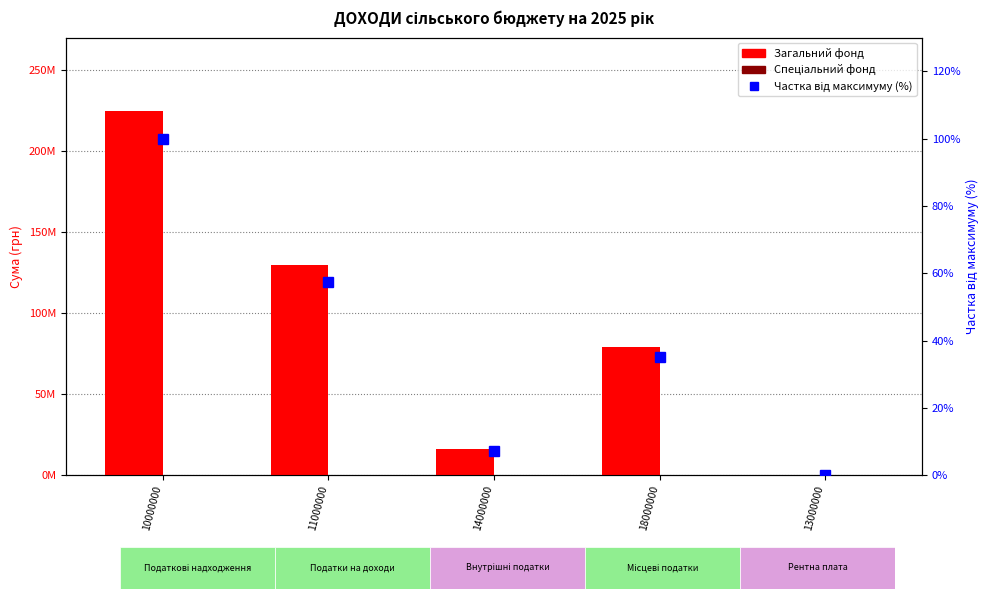

Which category has the highest value in the Спеціальний фонд series?

10000000